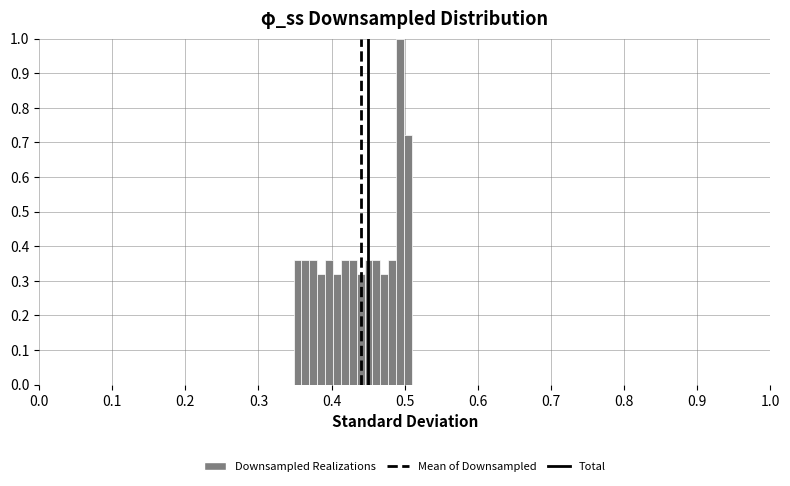

Read against the x-axis, roughly where is the centre of the tallest bar?

0.49